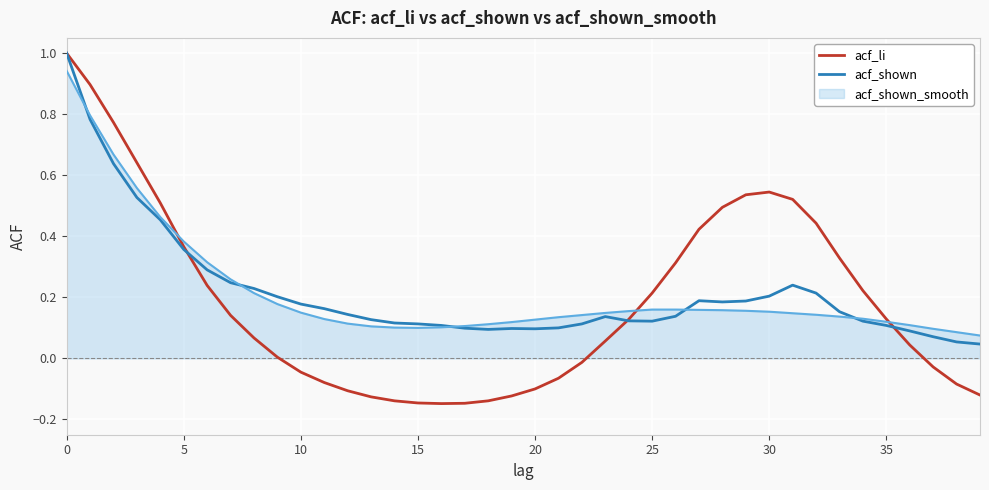

Which series has the largest range (max minus min)?

acf_li